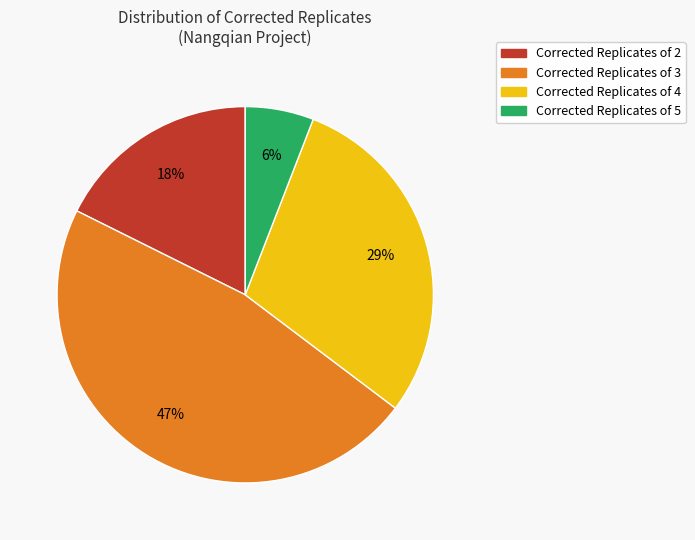

Is there a majority slice in this chart?

No